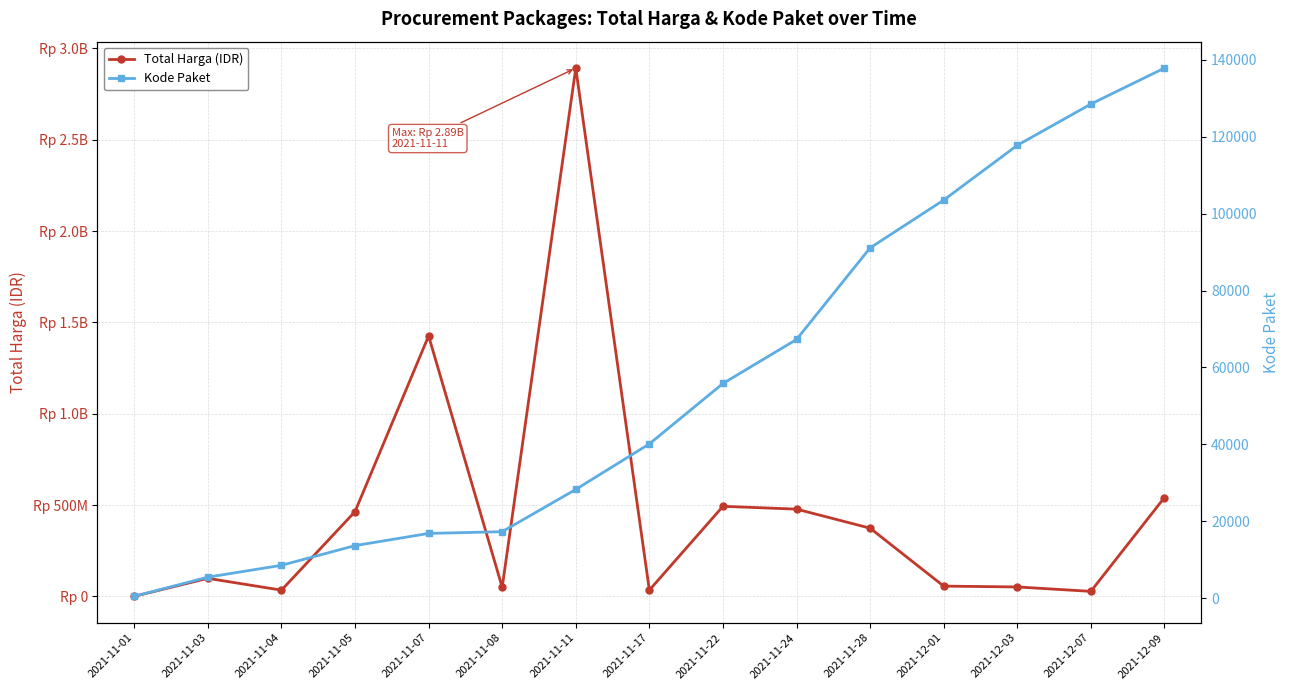

True or false: Total Harga (IDR) and Kode Paket intersect in this chart.

False